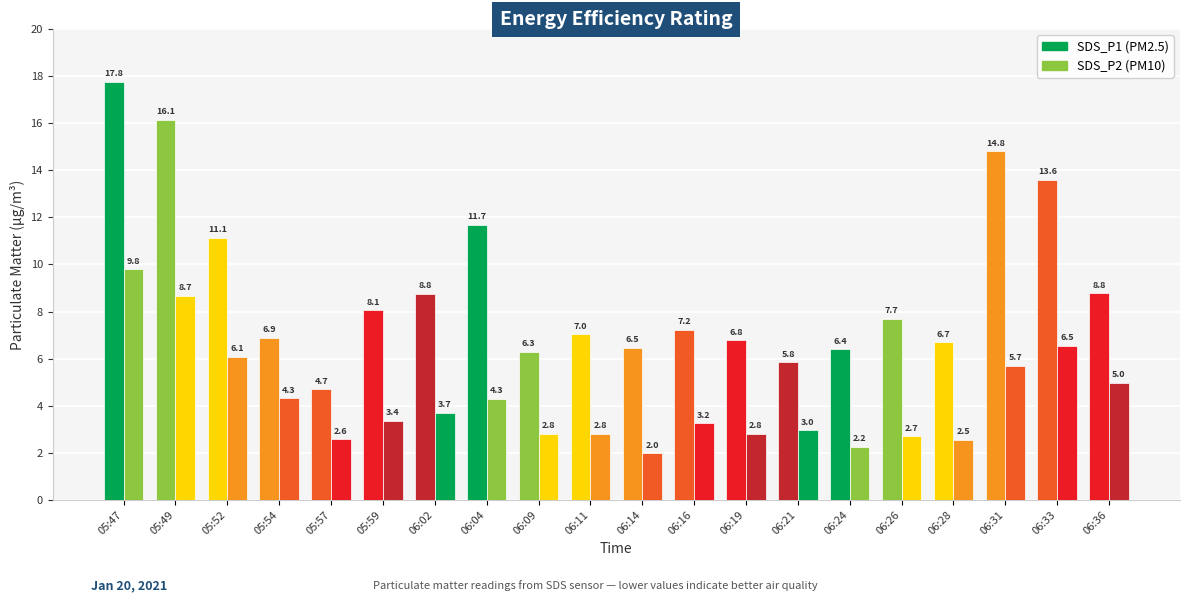

The value of SDS_P1 at 06:19 is 6.8. True or false?

True